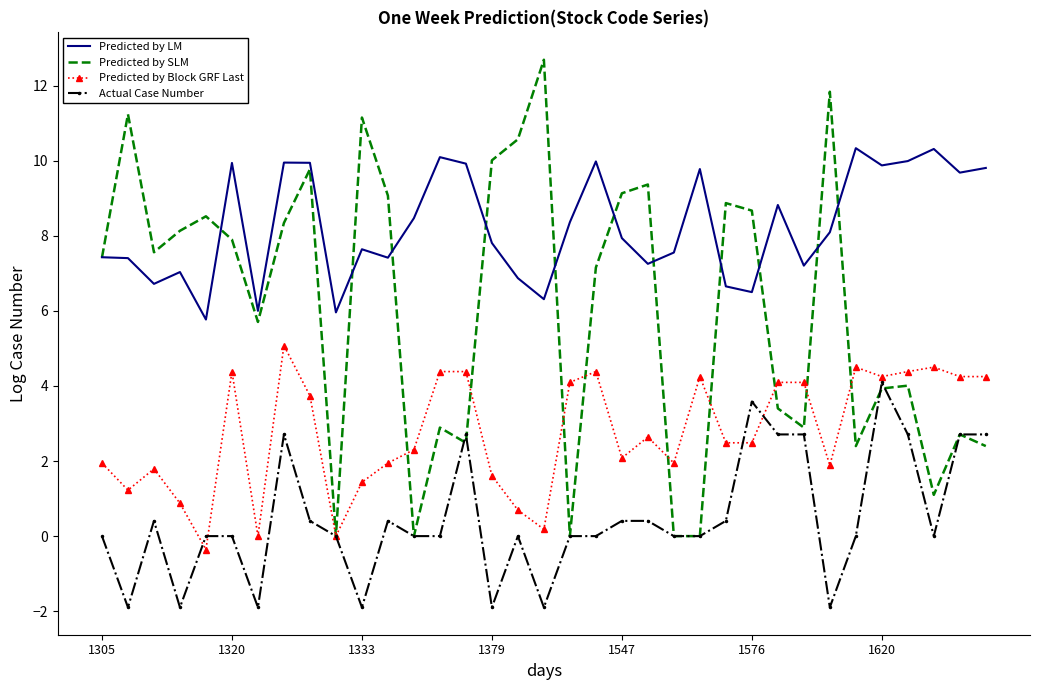

True or false: Predicted by LM has more than 0 points higher than both neighbors.

True